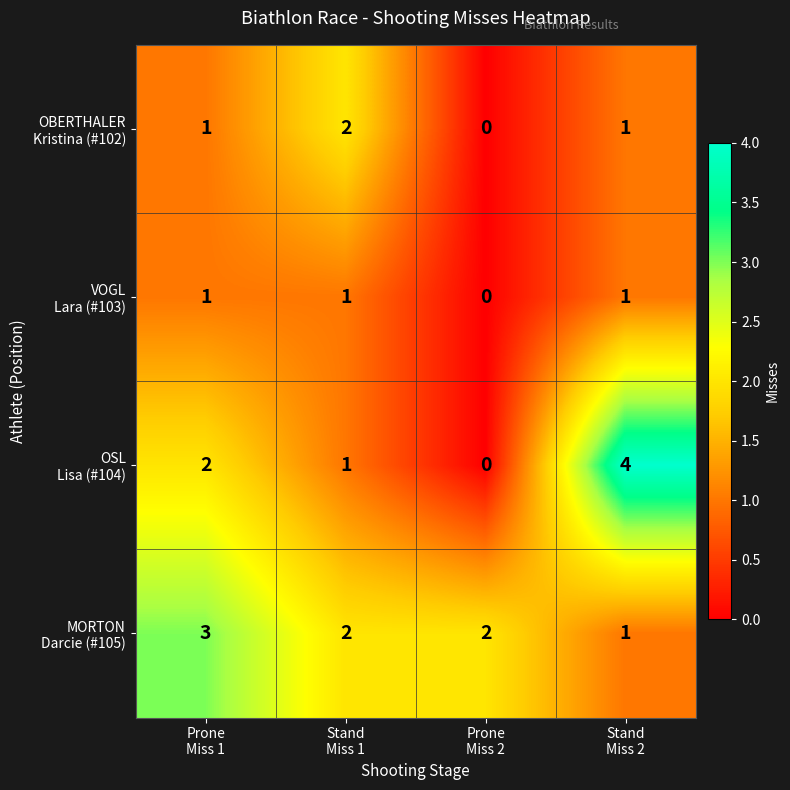

How many distinct data groups are displayed?

4